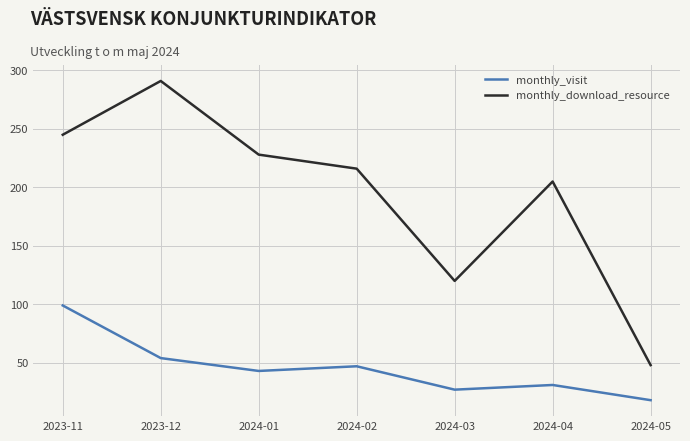

True or false: monthly_download_resource has more than 1 interior local peaks.

True